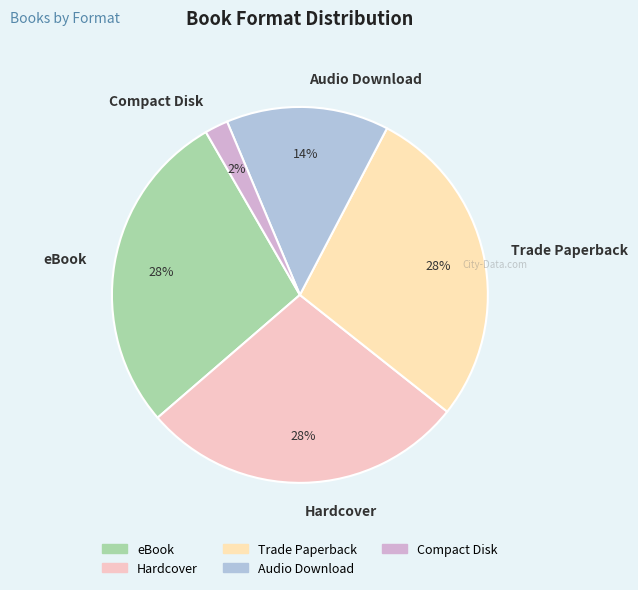

Is the sum of Compact Disk and Trade Paperback greater than half?

No